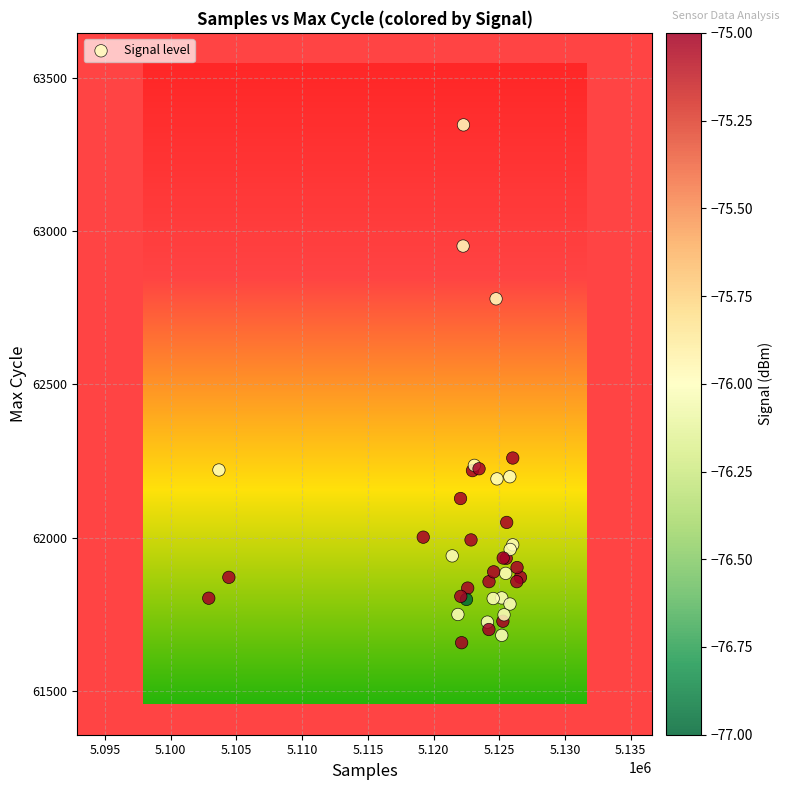

What Y value in the scatter plot is closest to 62502?

62260